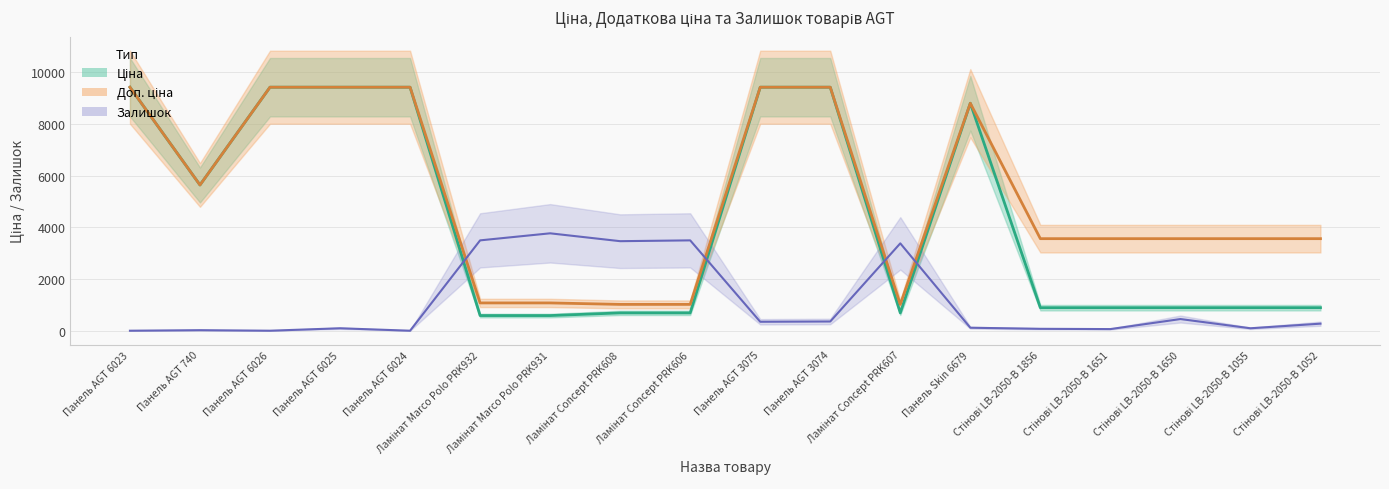

Which category has the lowest value across all series?

Панель AGT 6023